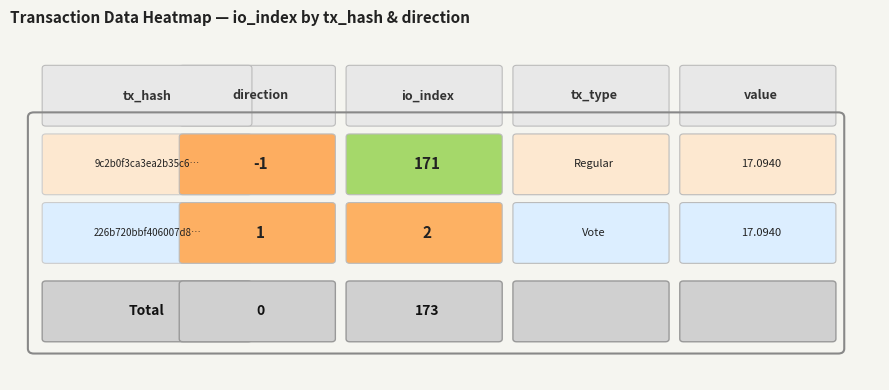

List the series in order of their peak value, highest first.

9c2b0f3ca3ea2b35c6fc5163968ea9e247e48e8, 226b720bbf406007d8123b990b9fe3a3c453530